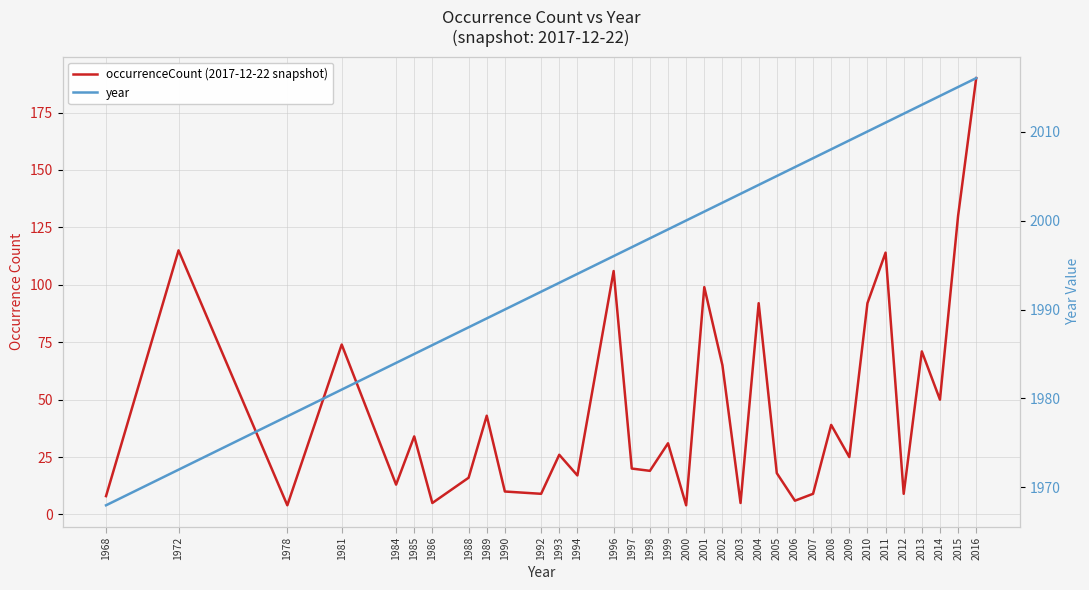

Reading left to right, extract all data points from this chart.

occurrenceCount (2017-12-22 snapshot): 1968=8	1972=115	1978=4	1981=74	1984=13	1985=34	1986=5	1988=16	1989=43	1990=10	1992=9	1993=26	1994=17	1996=106	1997=20	1998=19	1999=31	2000=4	2001=99	2002=65	2003=5	2004=92	2005=18	2006=6	2007=9	2008=39	2009=25	2010=92	2011=114	2012=9	2013=71	2014=50	2015=130	2016=190
year: 1968=1968	1972=1972	1978=1978	1981=1981	1984=1984	1985=1985	1986=1986	1988=1988	1989=1989	1990=1990	1992=1992	1993=1993	1994=1994	1996=1996	1997=1997	1998=1998	1999=1999	2000=2000	2001=2001	2002=2002	2003=2003	2004=2004	2005=2005	2006=2006	2007=2007	2008=2008	2009=2009	2010=2010	2011=2011	2012=2012	2013=2013	2014=2014	2015=2015	2016=2016